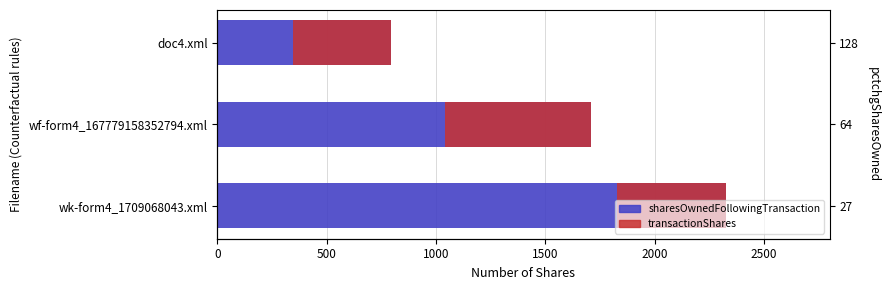

Is it true that the value at wf-form4_167779158352794.xml is 1707?

True